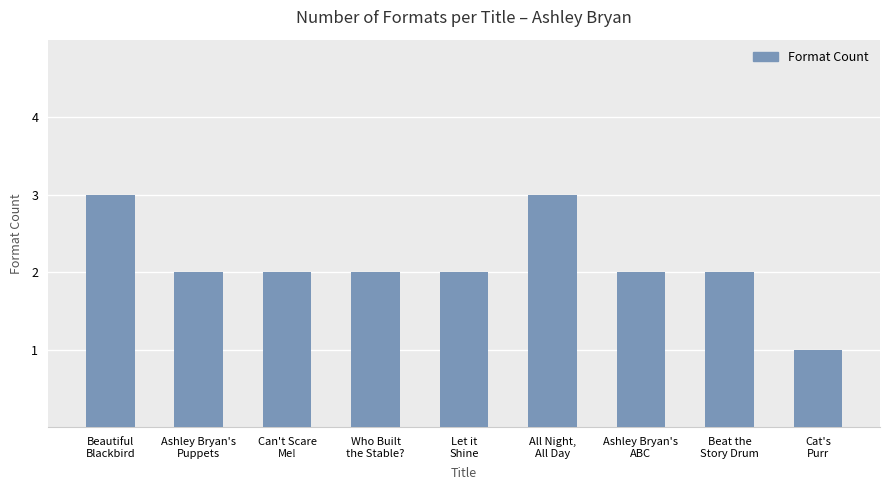

What is the label of the 2nd bar from the right?

Beat the
Story Drum